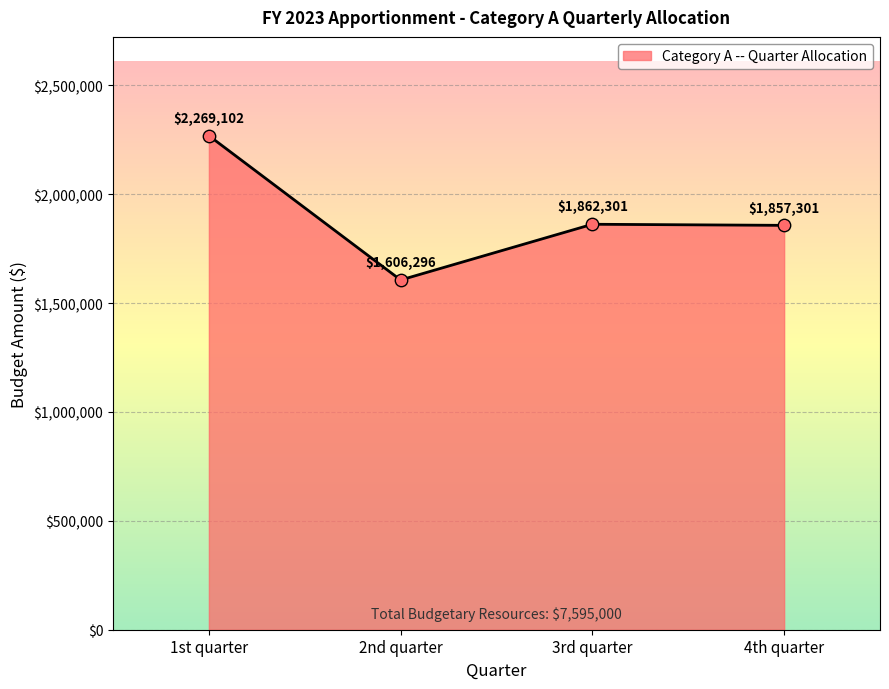

What is the change in value from 2nd quarter to 3rd quarter?

+256005